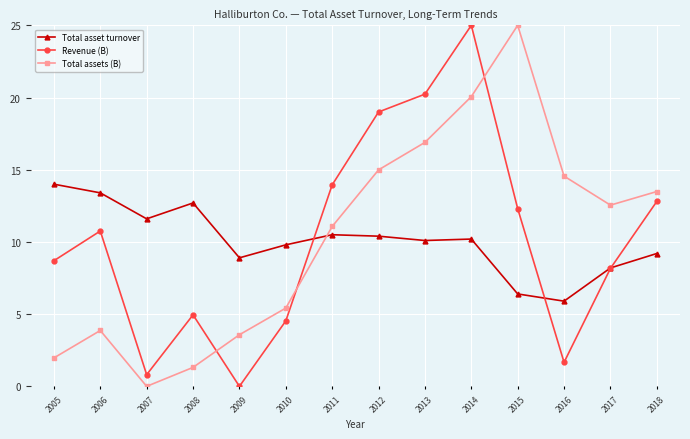

What is the spread (max minus min) of values at 2006?

9.5